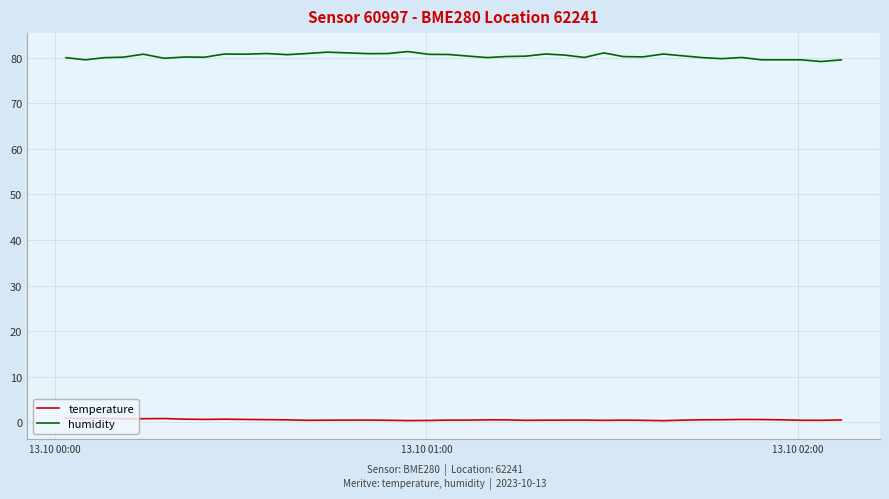

What are all the series names shown in the legend?

temperature, humidity